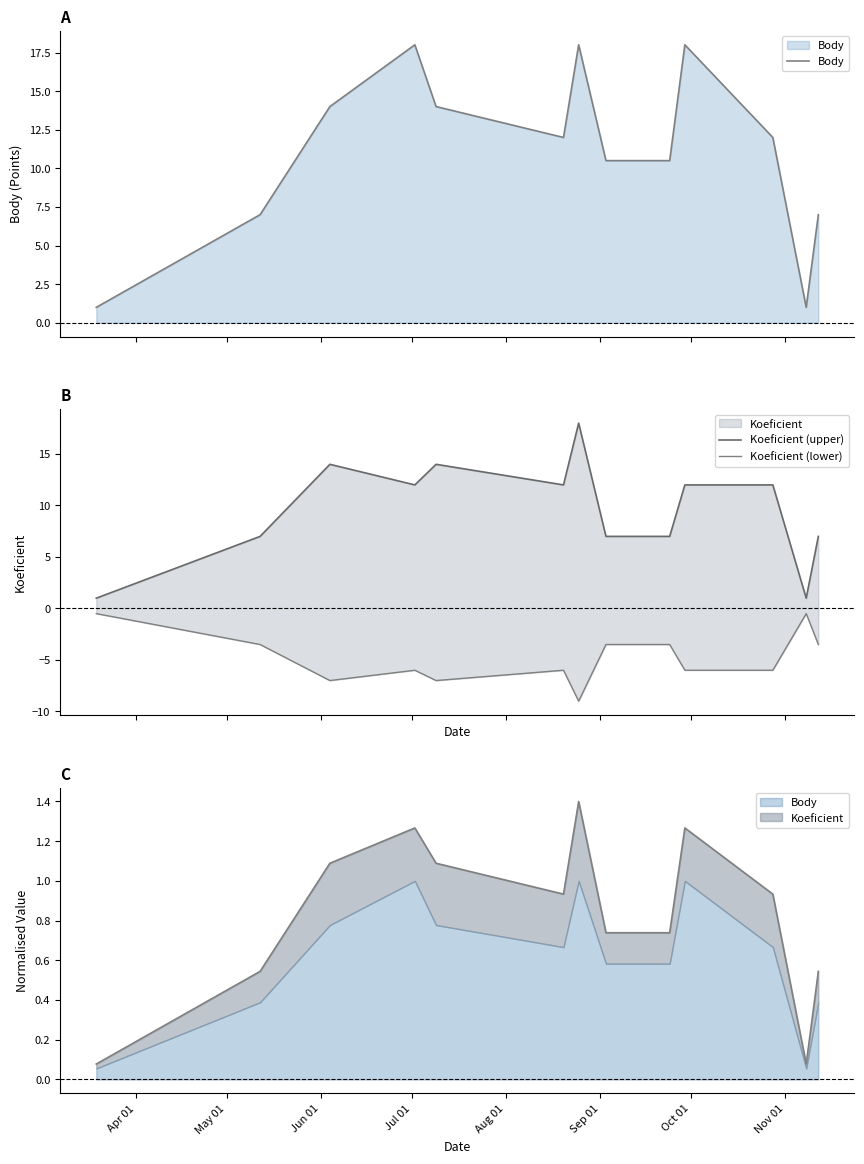

How many data points in Koeficient (upper) are less than 12?

6